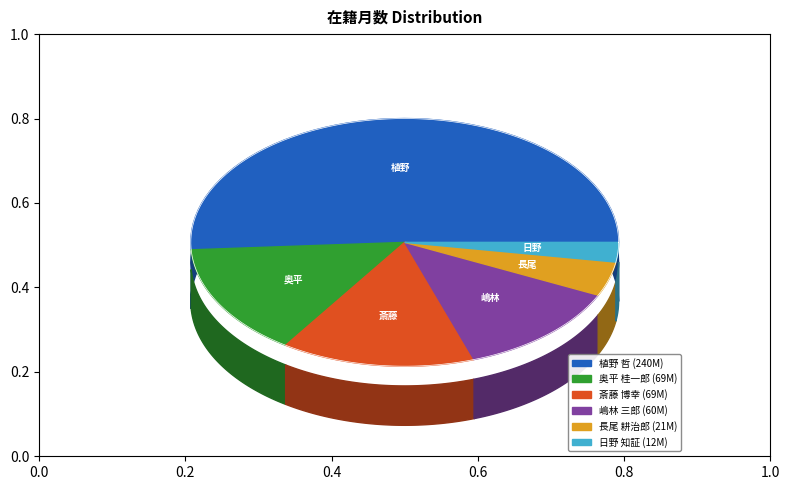

Which has a higher value, 植野 哲 or 奥平 桂一郎?

植野 哲